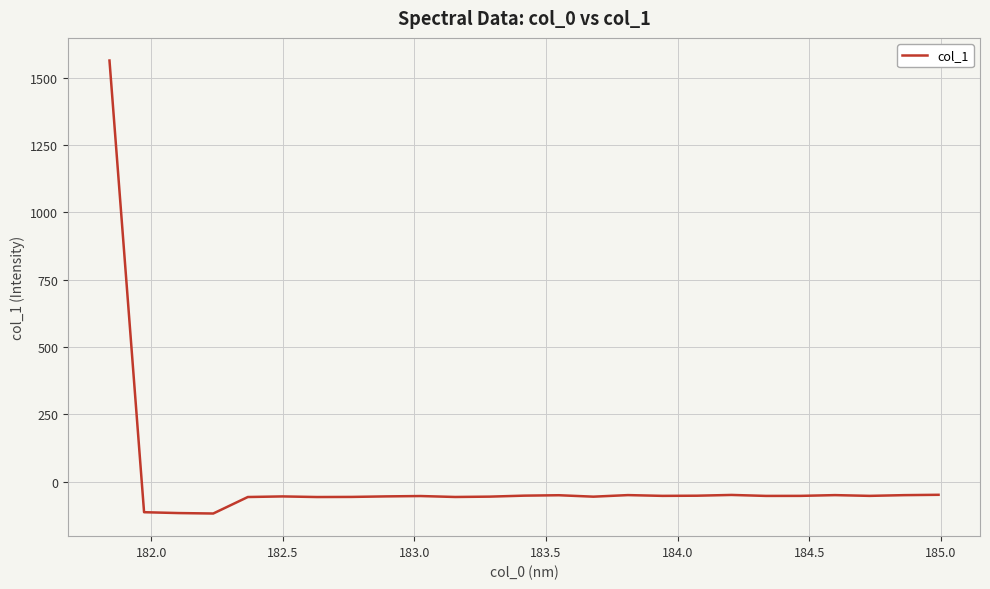

What is the difference between the maximum and minimum values?

1680.9